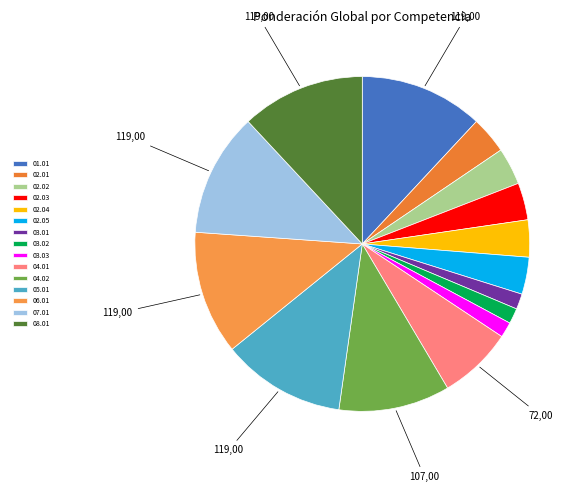

How many slices are in this pie chart?

15